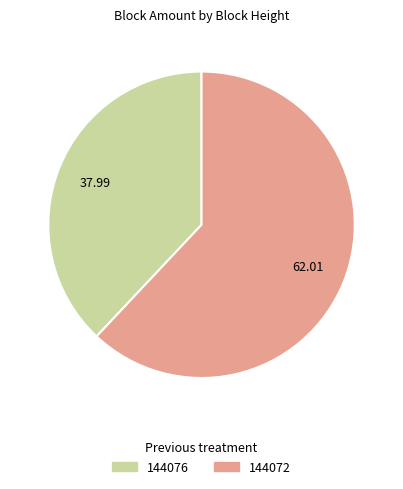

Rank the categories by value from lowest to highest.

144076, 144072